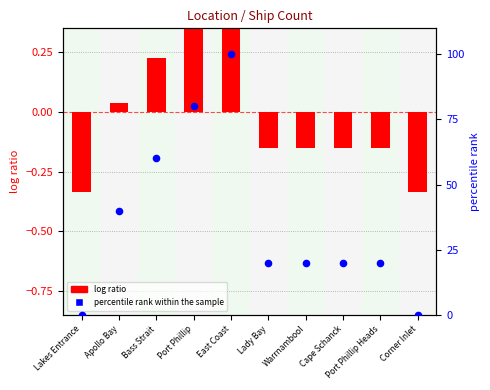

What is the change in value from East Coast to Port Phillip Heads?

-80